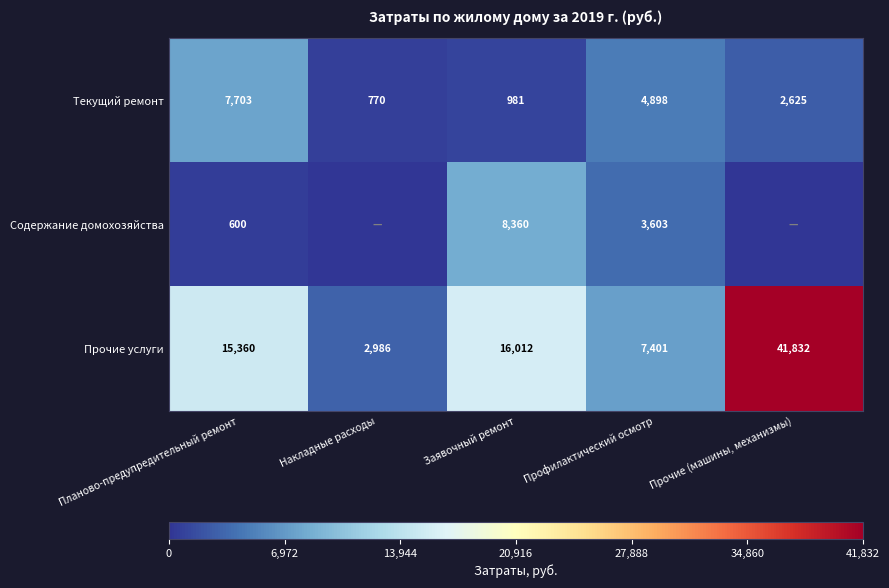

At which label is Прочие услуги closest to 22409?

Заявочный ремонт